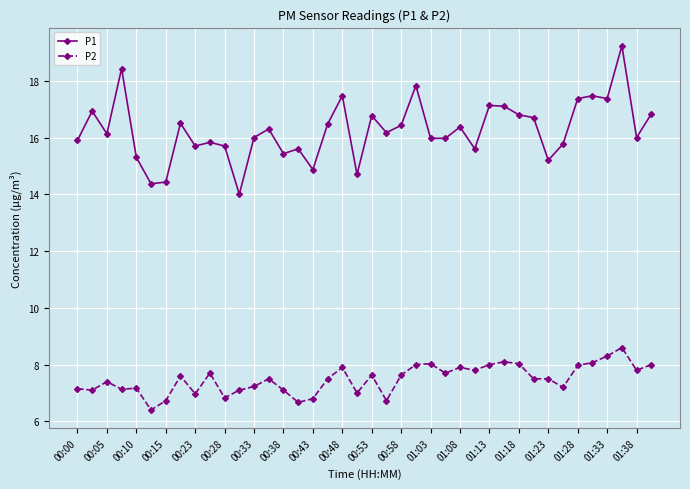

True or false: P1 has more than 1 interior local peaks.

True